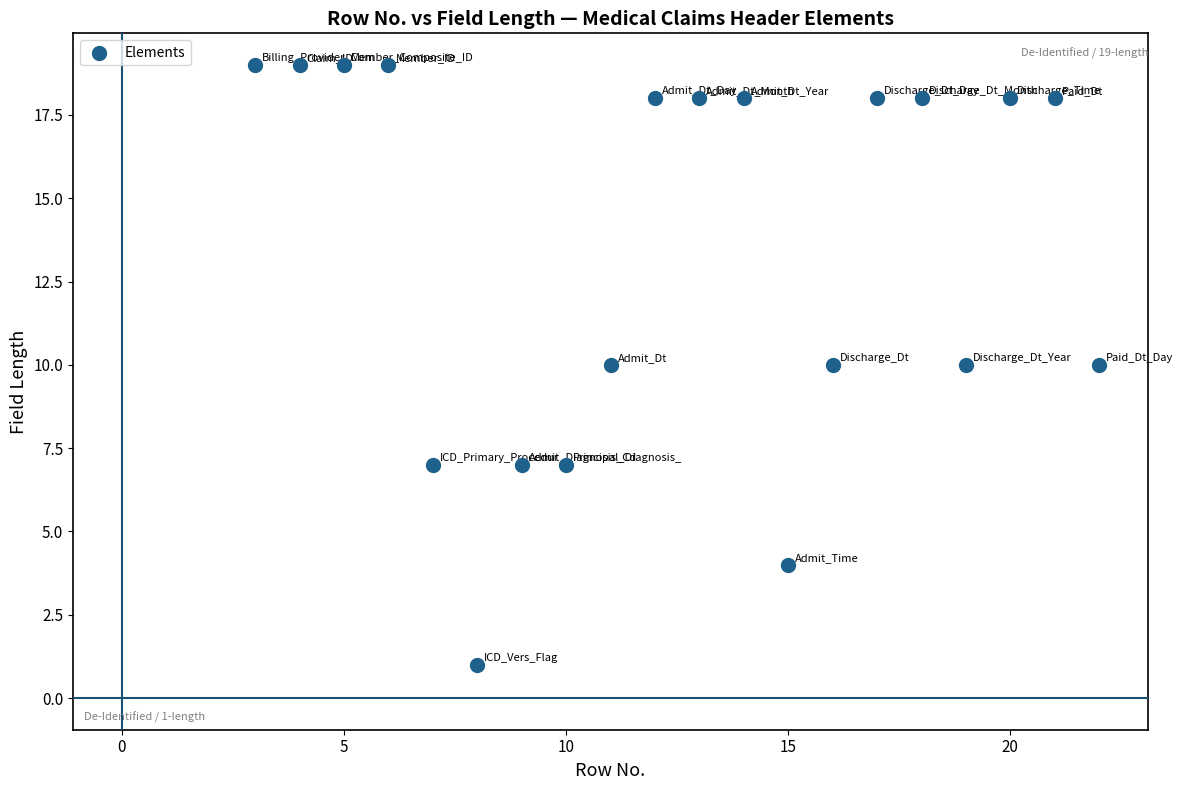

What is the range of Y values (max minus min)?

18